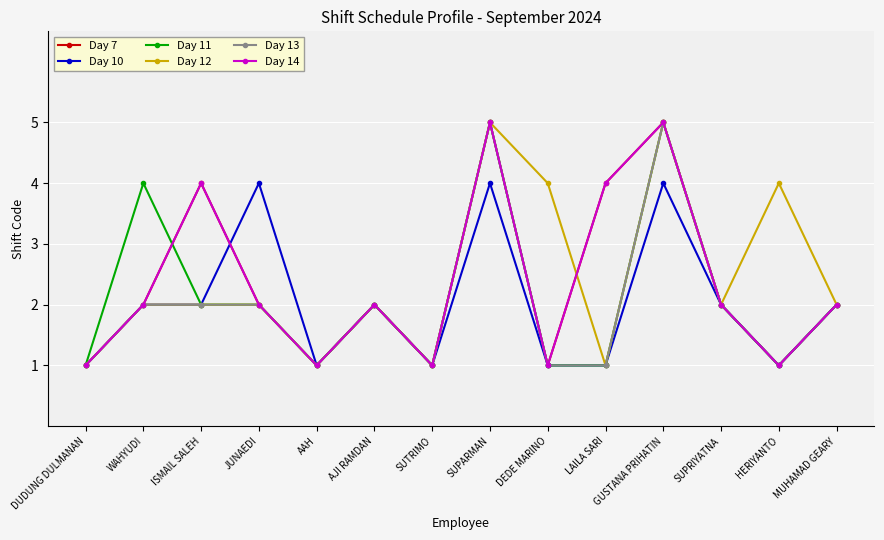

Is this an area chart (filled region under the line)?

No